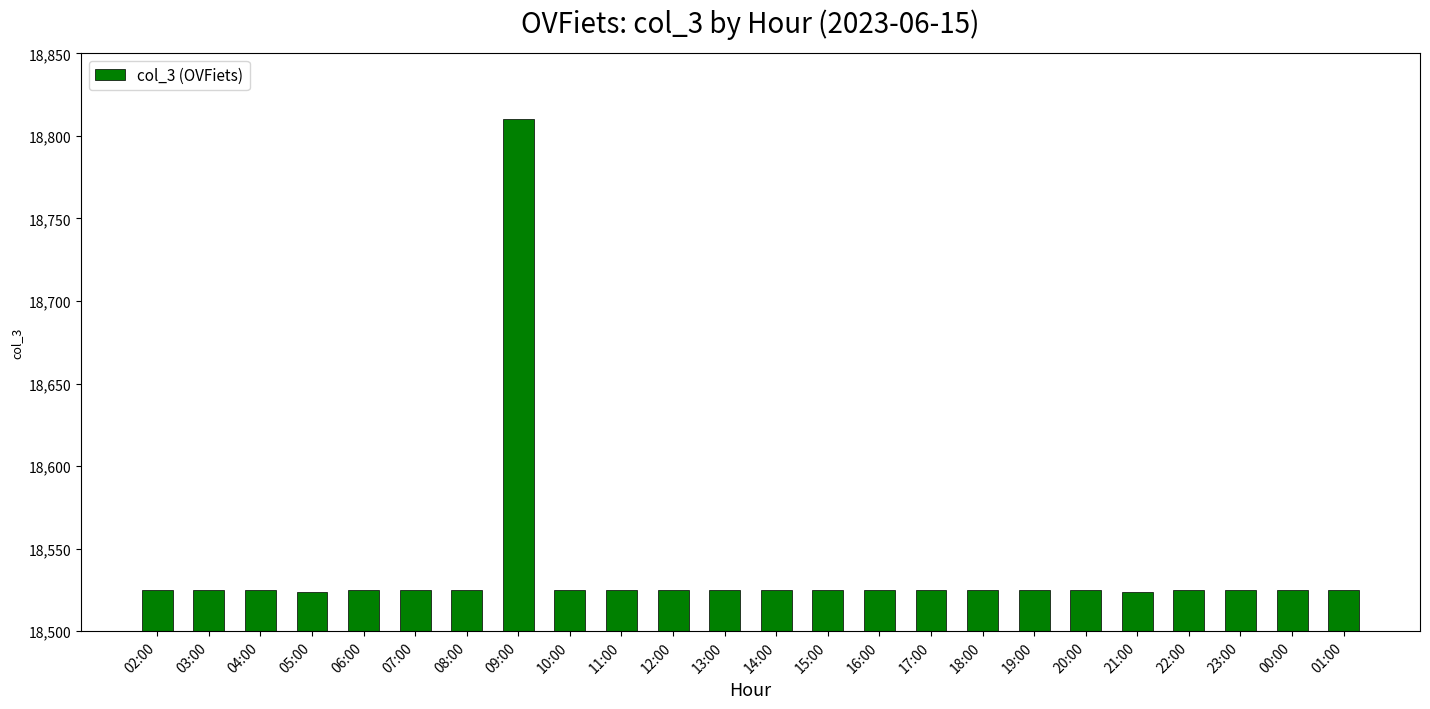

True or false: the data shows 5093 at 11:00.

False